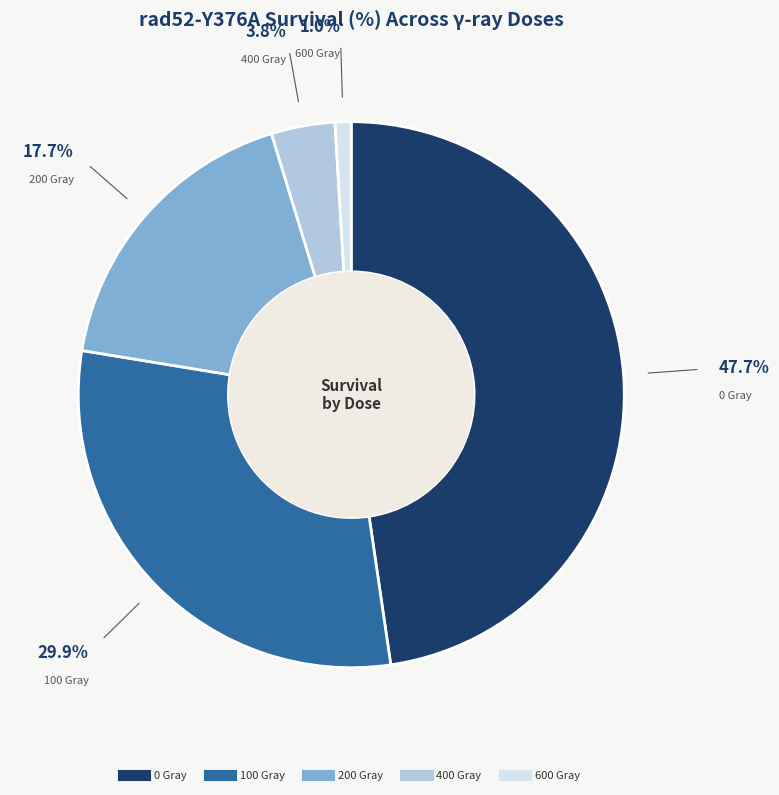

Approximately how many times larger is the value at 100 Gray compared to 0 Gray?

0.6